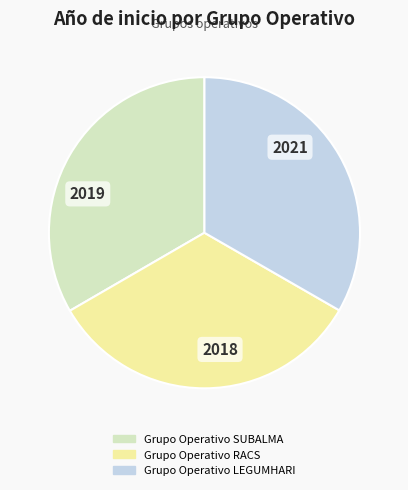

Is it true that Grupo Operativo LEGUMHARI is 33% of the pie?

True